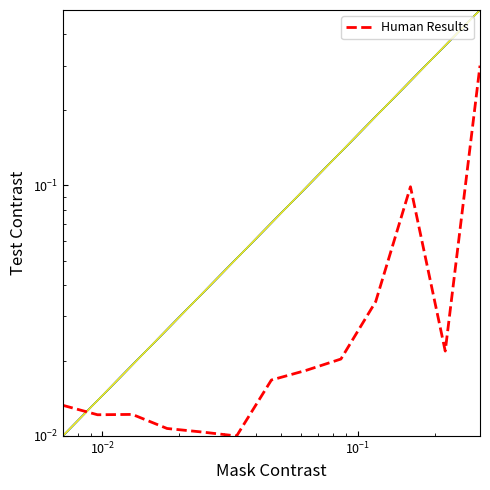

Is it true that the value at $\mathdefault{10^{-3}}$ is 0.0?

False